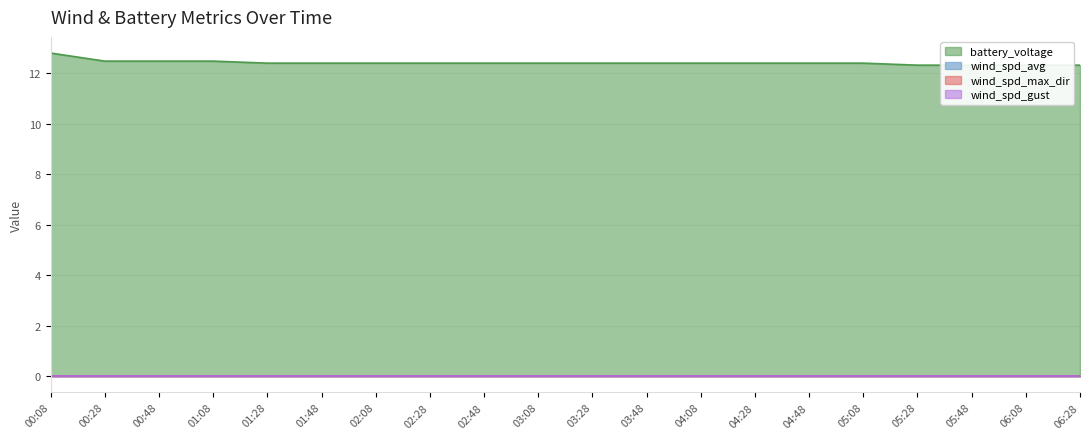

Between 03:48 and 03:08, which is larger?

03:48